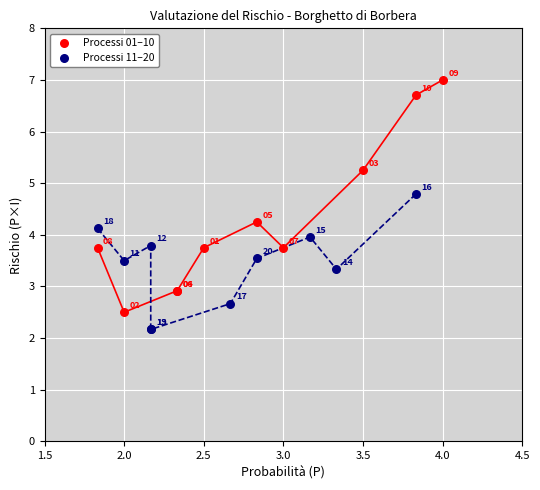

Which series contains the highest Y value?

Processi 01–10